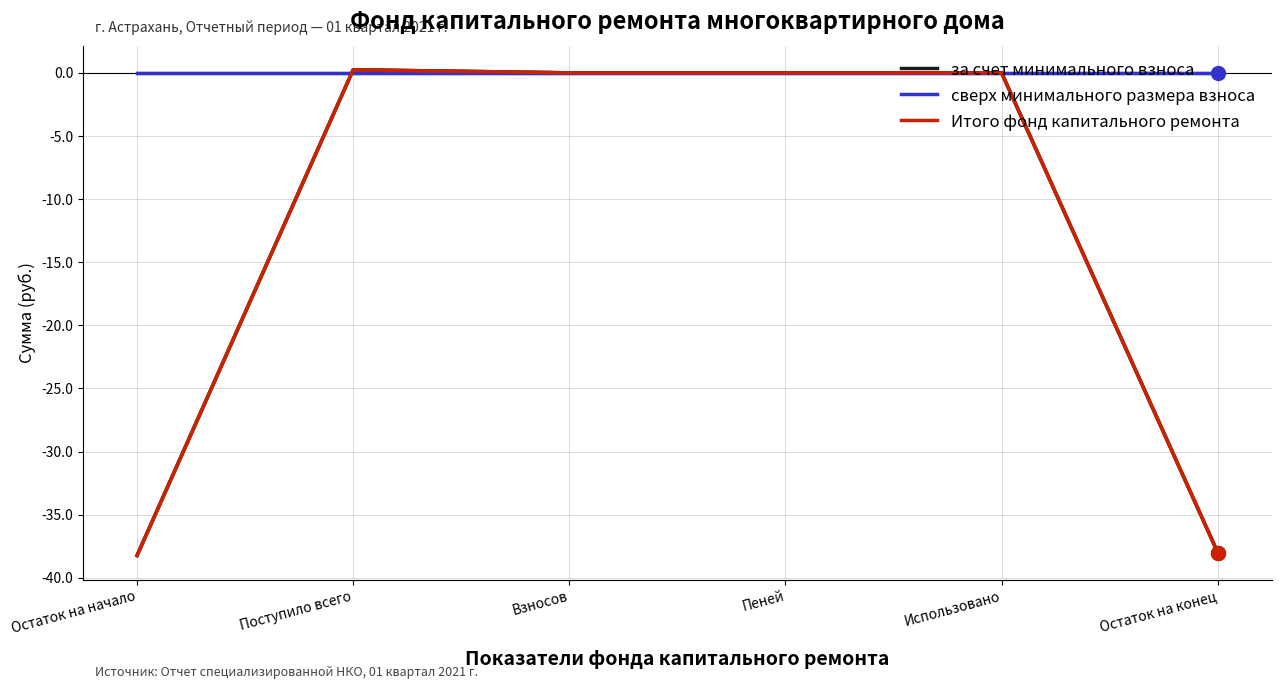

What is the minimum value shown in the chart?

-38.2